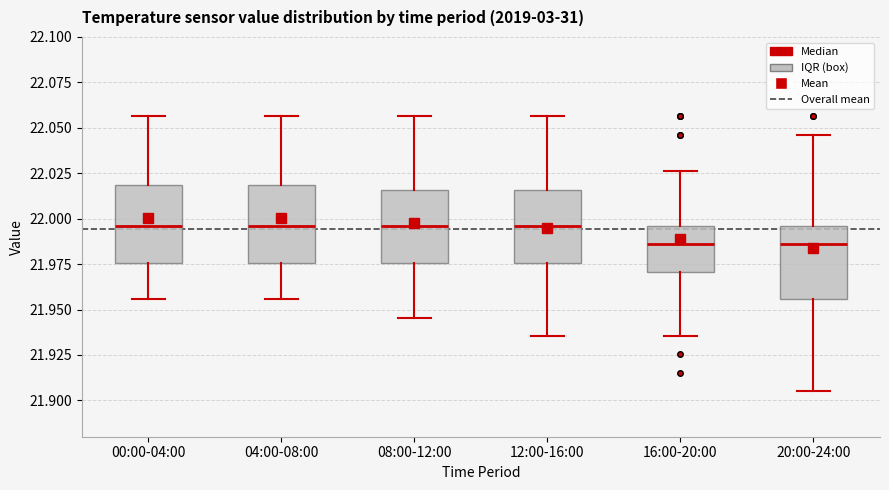

Where is the upper edge of the box for 20:00-24:00 on the y-axis? The values are not printed on the chart, so give them approximately, as read against the axis.

21.995